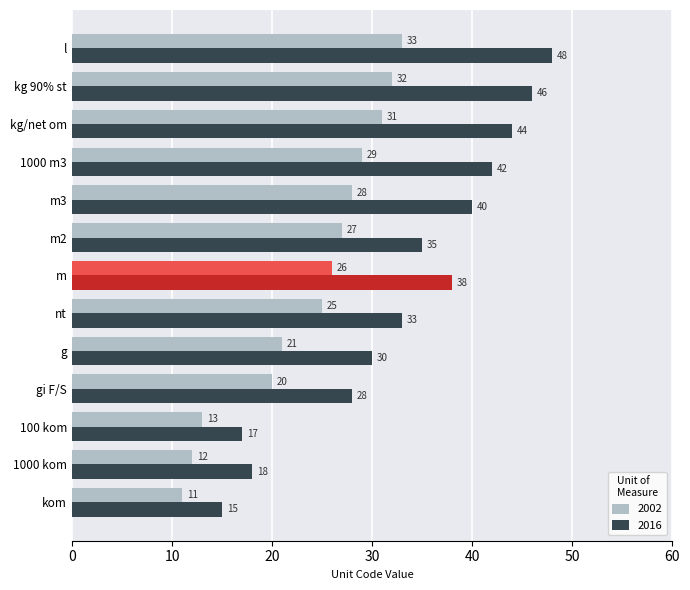

Does the chart contain stacked bars?

No